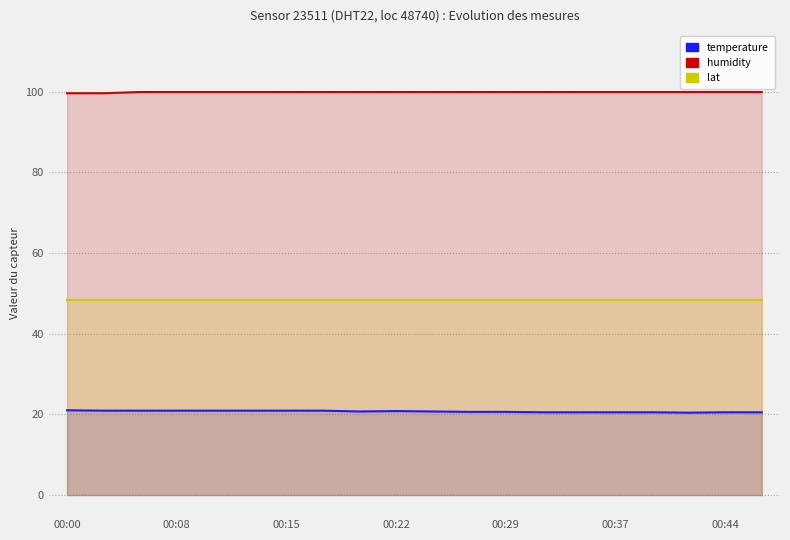

True or false: lat has a value of 48.3 at 19.

True